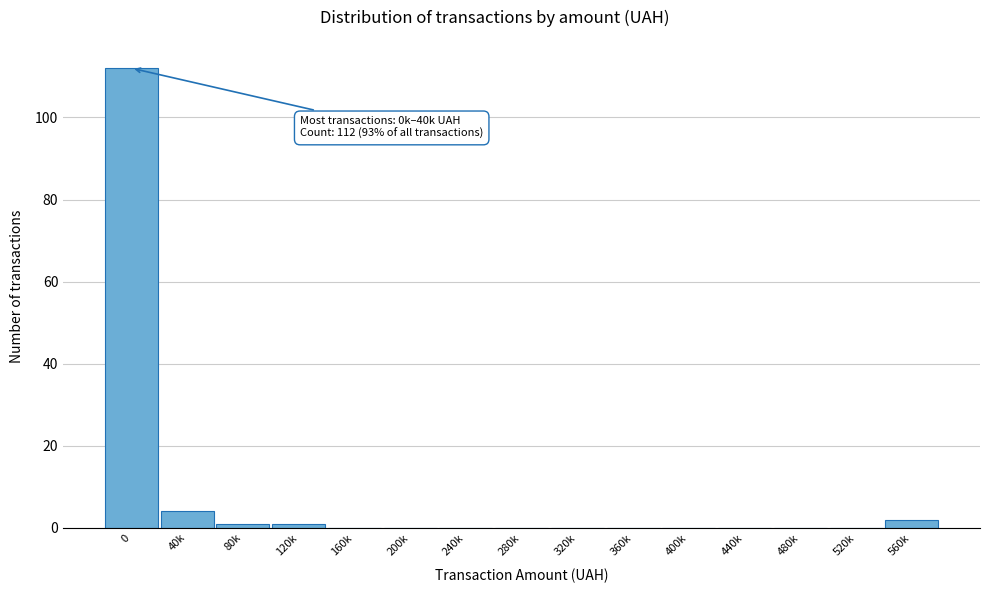

Reading left to right, extract all data points from this chart.

0=112	40k=4	80k=1	120k=1	160k=0	200k=0	240k=0	280k=0	320k=0	360k=0	400k=0	440k=0	480k=0	520k=0	560k=2